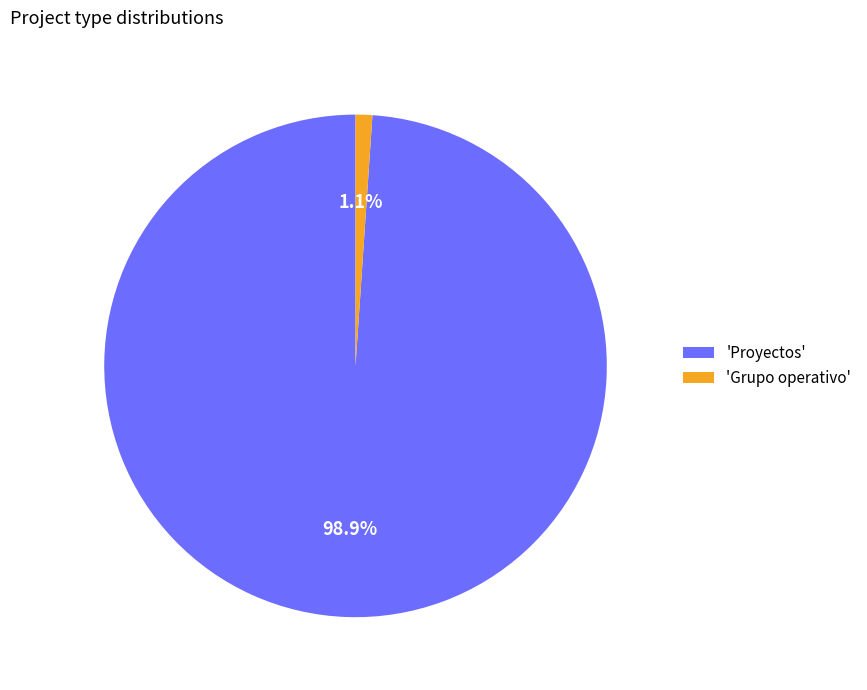

How many segments does this pie chart have?

2